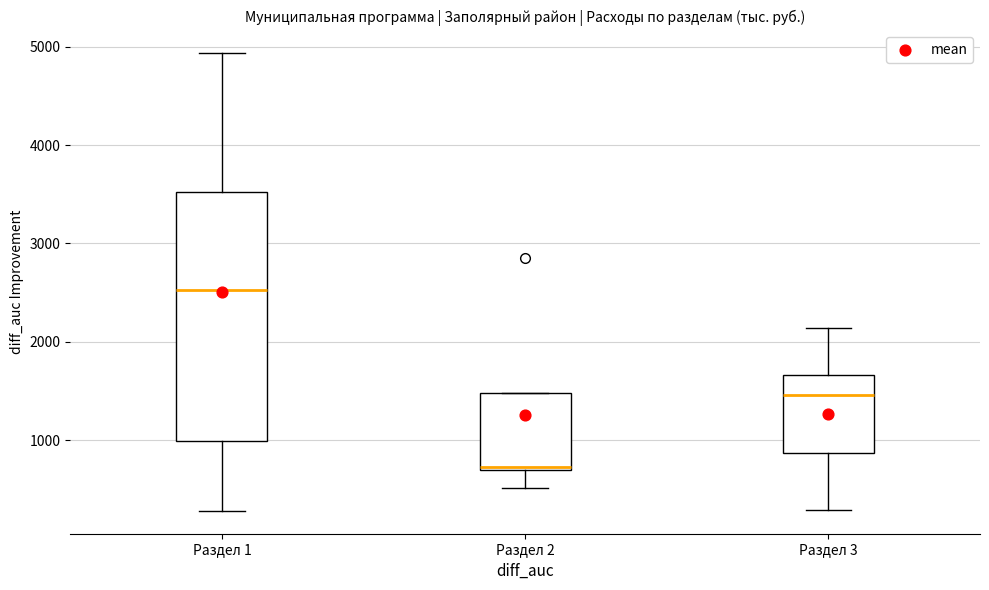

Reading left to right, transcribe this box plot: for each box, give where its median line is, the range the box spans, and where its two whiskers end, as read against the y-axis. The values are not printed on the chart, so give them approximately, as read against the axis.

Раздел 1: median 2500, box 1000 to 3500, whiskers 300 to 4900
Раздел 2: median 700, box 700 to 1500, whiskers 500 to 1500
Раздел 3: median 1500, box 900 to 1700, whiskers 300 to 2100